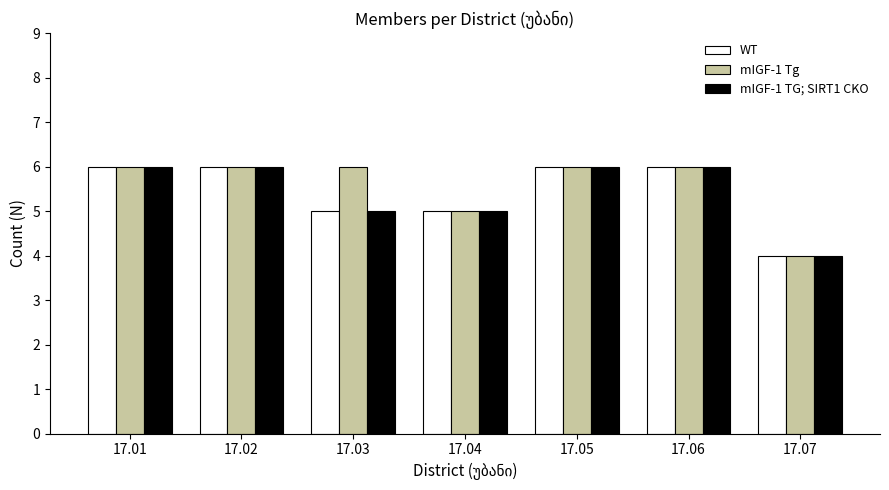

What is the difference between the mIGF-1 TG; SIRT1 CKO values at 17.02 and 17.03?

1